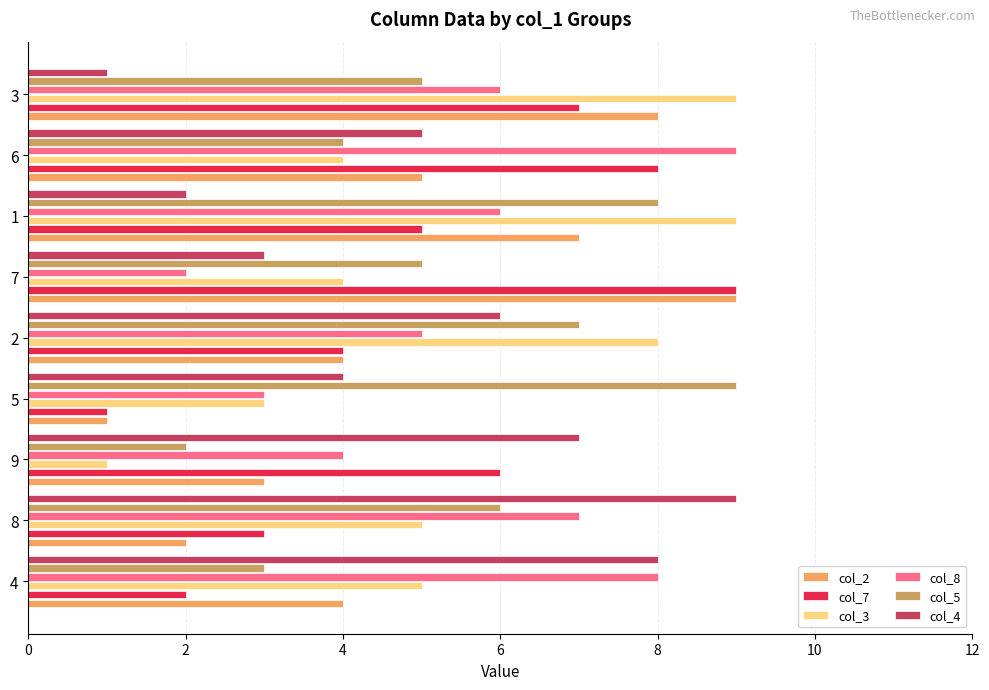

True or false: col_3 has a value of 5 at 6.

False